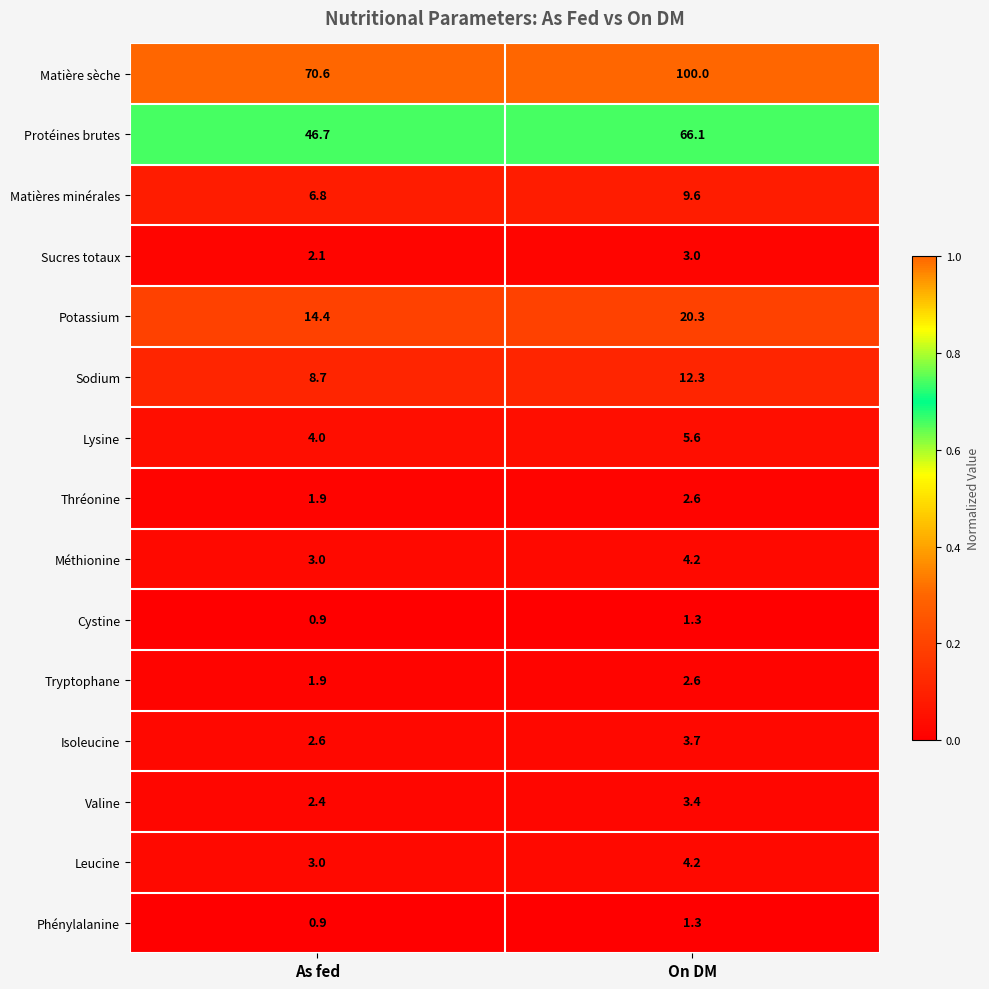

Reading left to right, extract all data points from this chart.

Matière sèche: As fed=70.6	On DM=100.0
Protéines brutes: As fed=46.7	On DM=66.1
Matières minérales: As fed=6.8	On DM=9.6
Sucres totaux: As fed=2.1	On DM=3.0
Potassium: As fed=14.4	On DM=20.3
Sodium: As fed=8.7	On DM=12.3
Lysine: As fed=4.0	On DM=5.6
Thréonine: As fed=1.9	On DM=2.6
Méthionine: As fed=3.0	On DM=4.2
Cystine: As fed=0.9	On DM=1.3
Tryptophane: As fed=1.9	On DM=2.6
Isoleucine: As fed=2.6	On DM=3.7
Valine: As fed=2.4	On DM=3.4
Leucine: As fed=3.0	On DM=4.2
Phénylalanine: As fed=0.9	On DM=1.3